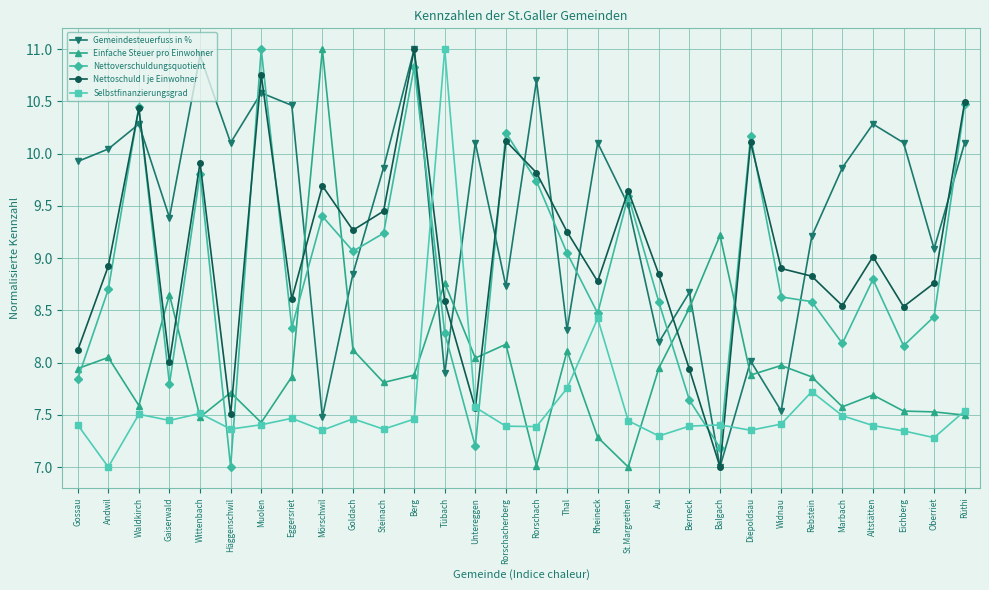

What is the sum of all Nettoverschuldungsquotient values?

266.8